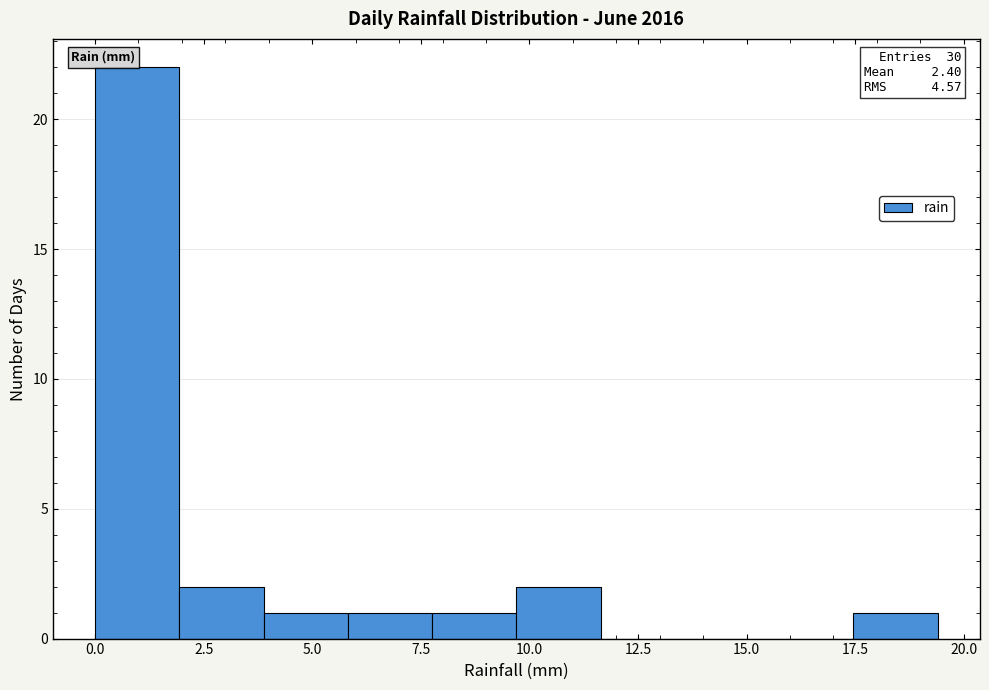

Read against the x-axis, roughly where is the centre of the tallest bar?

1.0